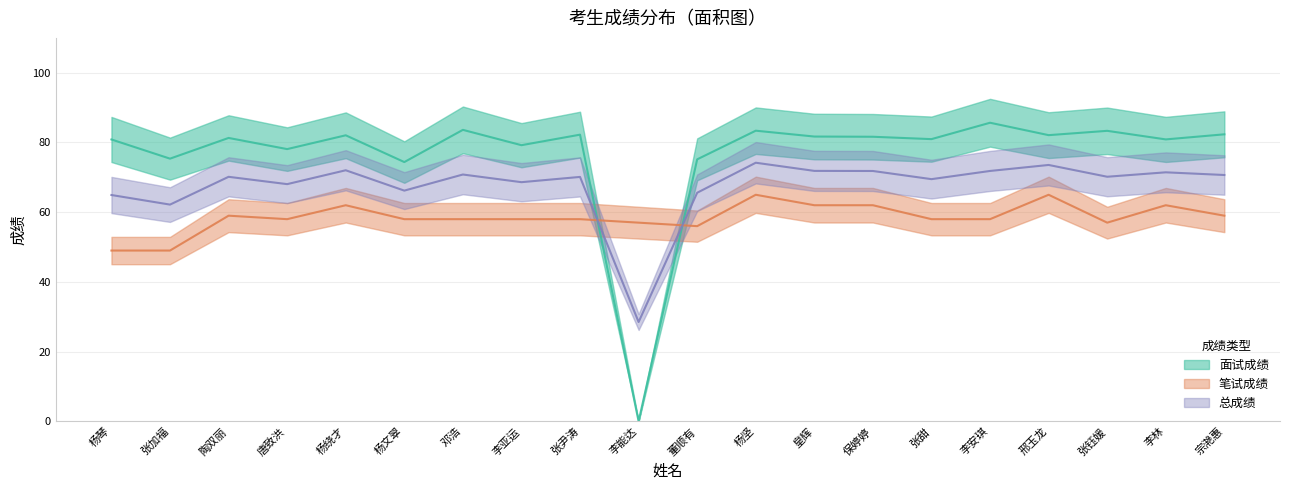

Reading left to right, what are all the values shown in this chart?

面试成绩: 杨琴=80.9	张加福=75.4	陶双丽=81.3	唐致洪=78.1	杨绕才=82.1	杨文翠=74.4	邓浩=83.6	李亚运=79.2	张尹涛=82.2	李能达=0.0	董顺有=75.2	杨坚=83.4	皇辉=81.7	保婷婷=81.6	张甜=81.0	李安琪=85.7	邢玉龙=82.1	张钰媛=83.3	李林=80.9	宗滟惠=82.3
笔试成绩: 杨琴=49.0	张加福=49.0	陶双丽=59.0	唐致洪=58.0	杨绕才=62.0	杨文翠=58.0	邓浩=58.0	李亚运=58.0	张尹涛=58.0	李能达=57.0	董顺有=56.0	杨坚=65.0	皇辉=62.0	保婷婷=62.0	张甜=58.0	李安琪=58.0	邢玉龙=65.0	张钰媛=57.0	李林=62.0	宗滟惠=59.0
总成绩: 杨琴=64.9	张加福=62.2	陶双丽=70.2	唐致洪=68.0	杨绕才=72.0	杨文翠=66.2	邓浩=70.8	李亚运=68.6	张尹涛=70.1	李能达=28.5	董顺有=65.6	杨坚=74.2	皇辉=71.8	保婷婷=71.8	张甜=69.5	李安琪=71.8	邢玉龙=73.5	张钰媛=70.2	李林=71.4	宗滟惠=70.7